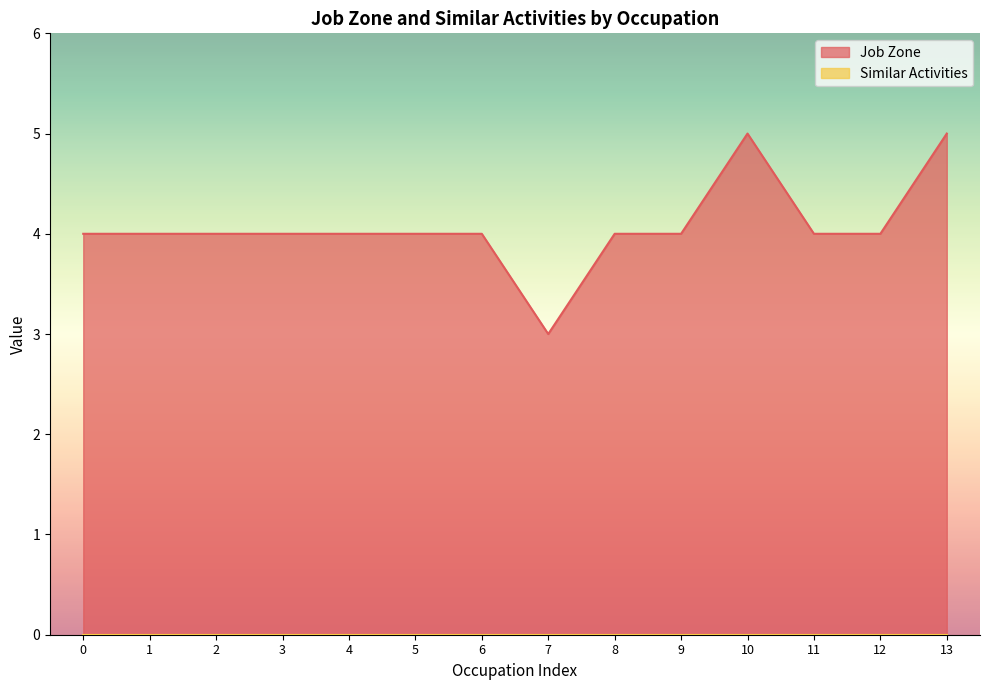

How many interior local valleys (lower than both neighbors) does the data have?

1